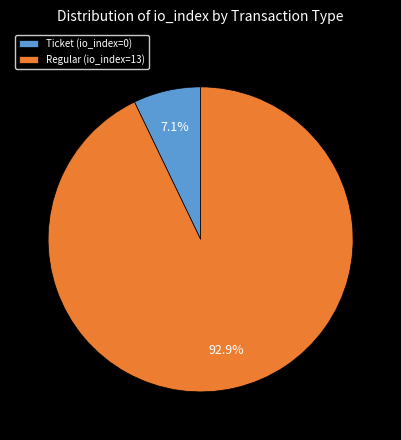

Which slice is the largest?

Regular (io_index=13)